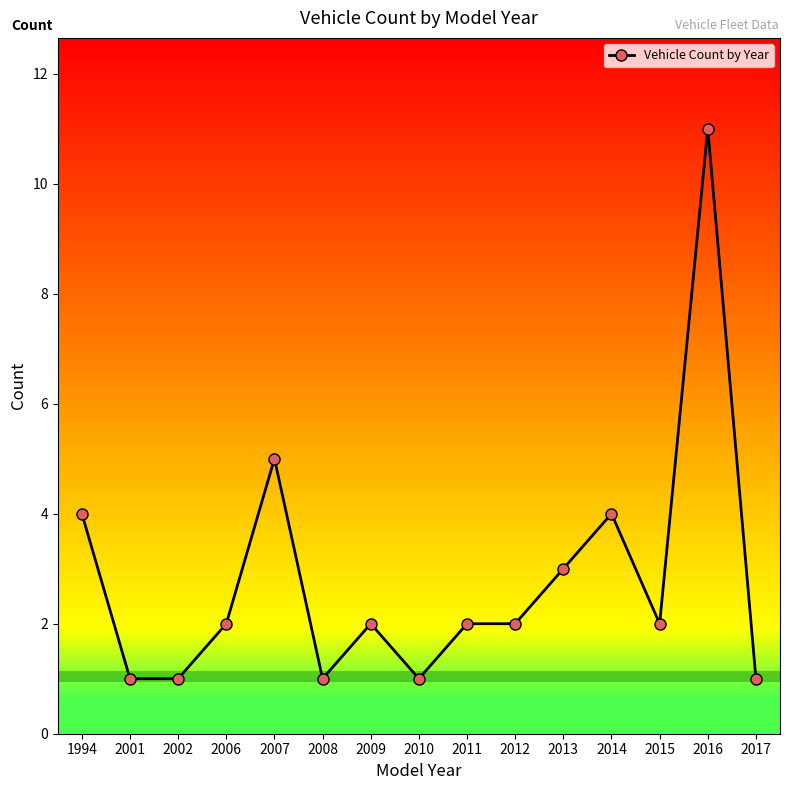

At which category does the chart reach its peak across all series?

2016